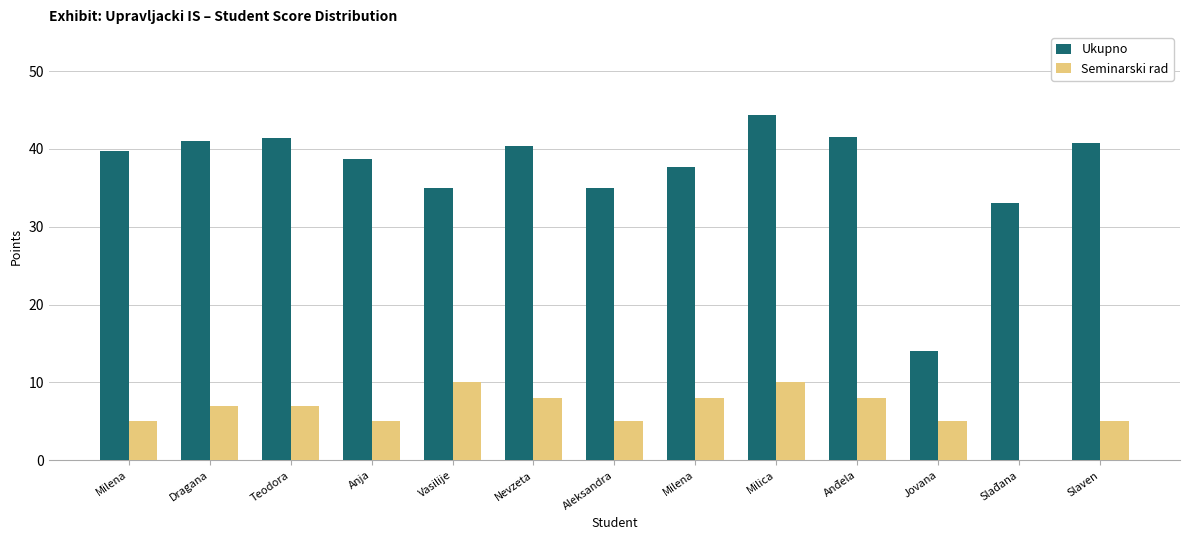

What are all the series names shown in the legend?

Ukupno, Seminarski rad